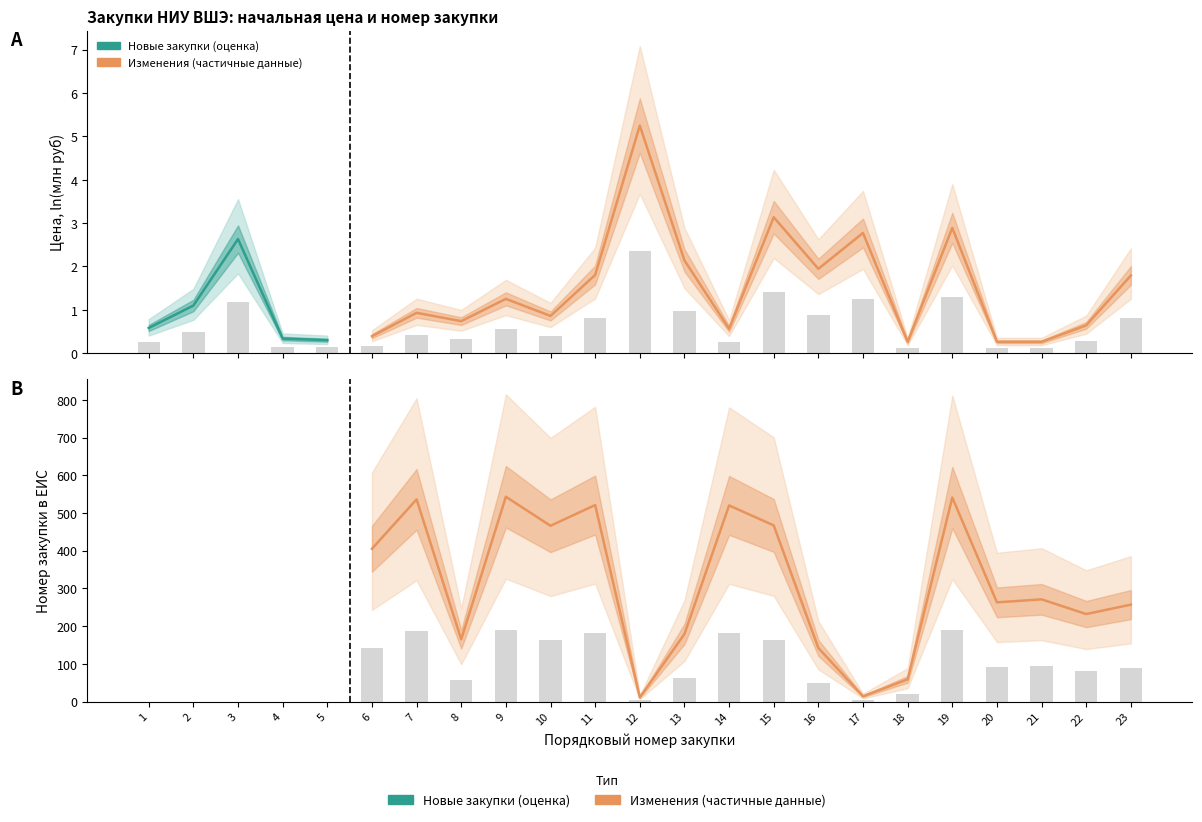

What is the difference between the highest and lowest values at 19?

524.0